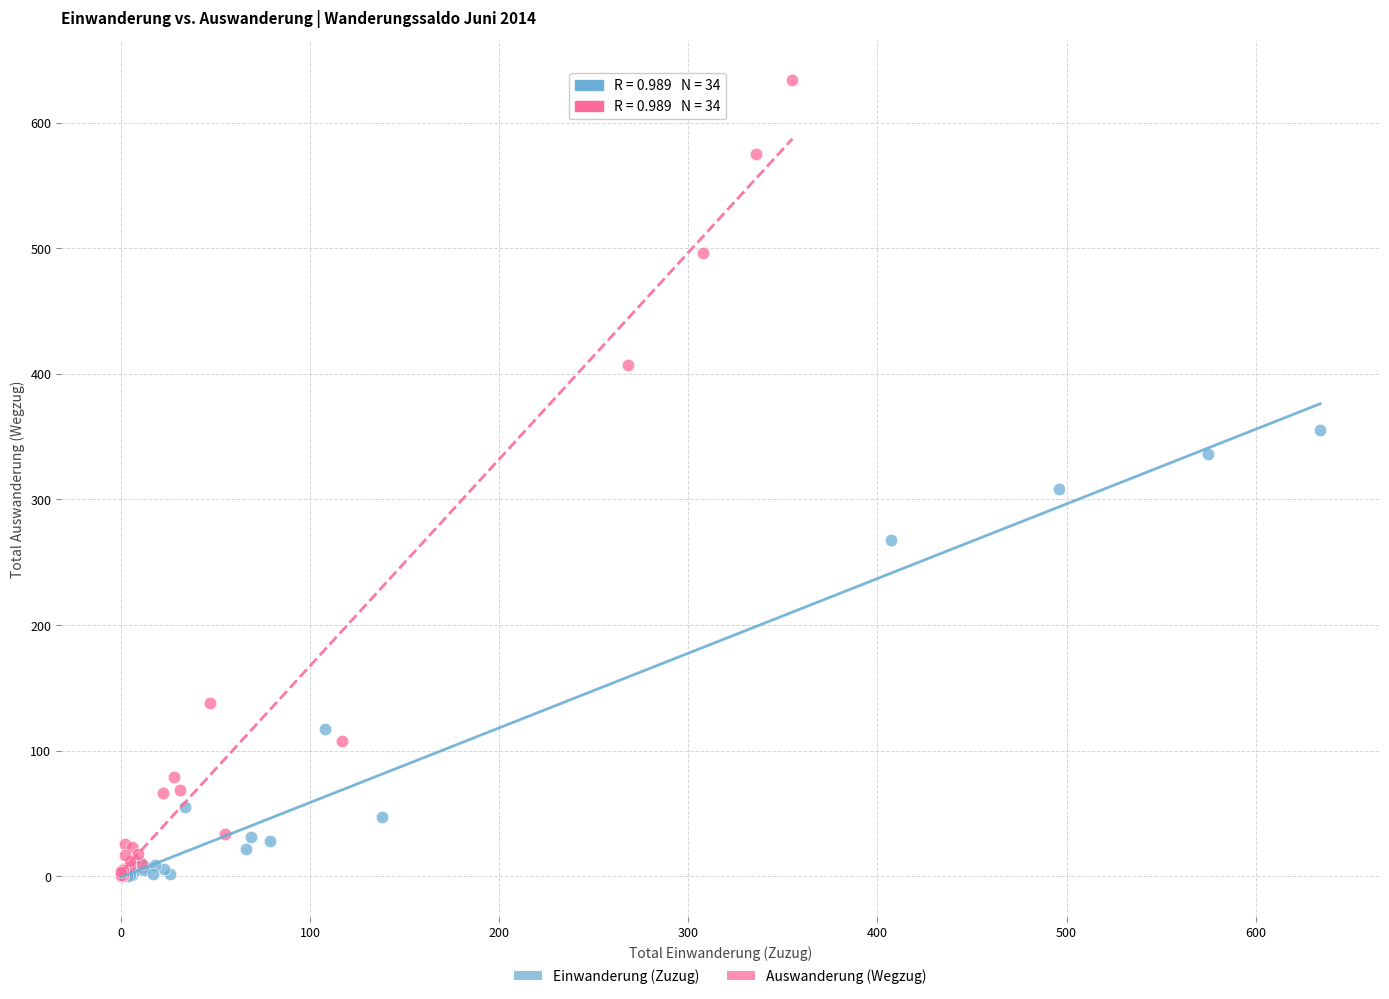

Which series has the largest Y range (max minus min)?

Auswanderung (Wegzug)